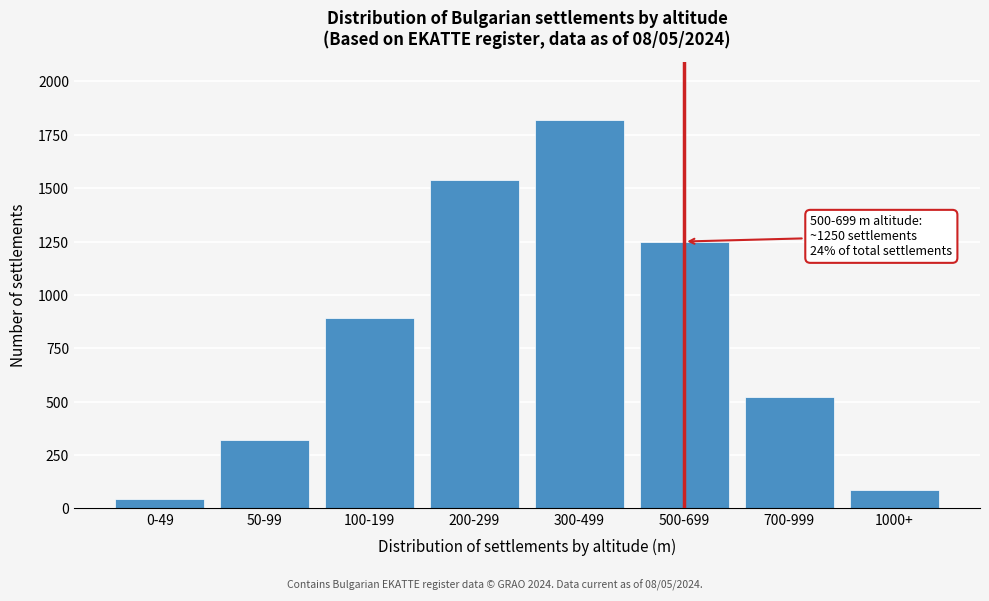

Reading left to right, extract all data points from this chart.

0-49=45	50-99=320	100-199=890	200-299=1540	300-499=1820	500-699=1250	700-999=520	1000+=87